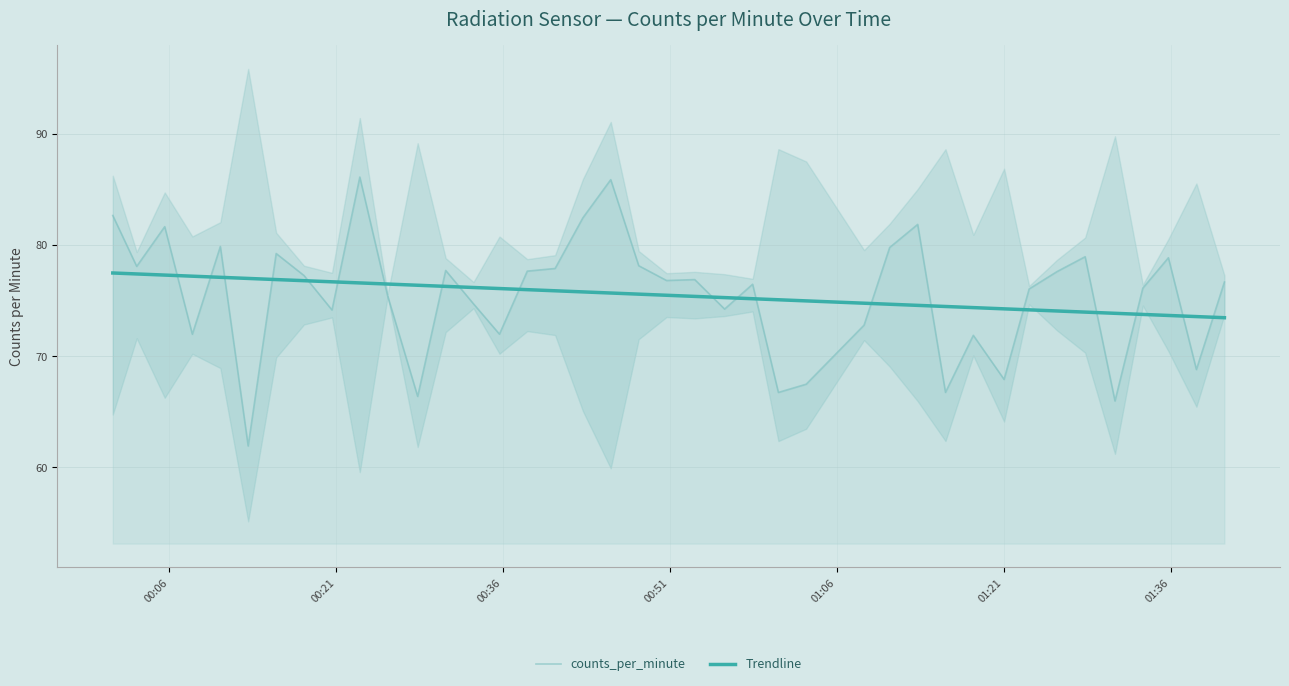

What is the maximum value for Trendline?

77.5